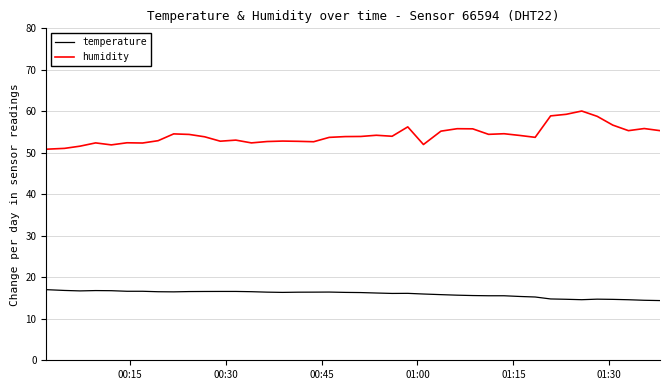

Which series has the widest spread of values?

humidity